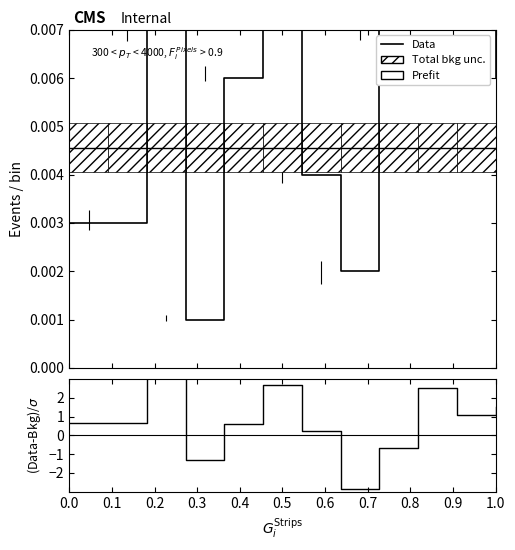

Between 0.7 and 1.0, which series saw the biggest shift?

(Data-Bkg)/$\sigma$